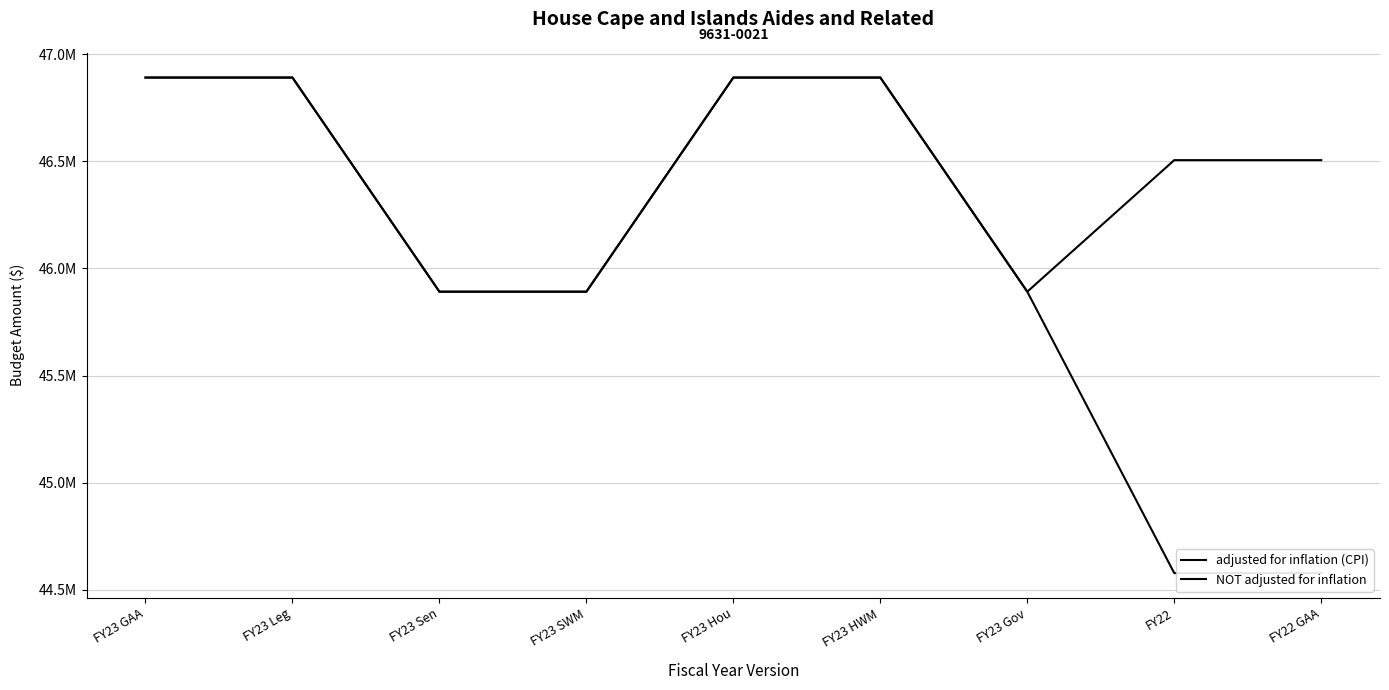

Reading left to right, extract all data points from this chart.

adjusted for inflation (CPI): 46891436	46891436	45891436	45891436	46891436	46891436	45891436	46505723	46505723
NOT adjusted for inflation: 46891436	46891436	45891436	45891436	46891436	46891436	45891436	44577216	44577216